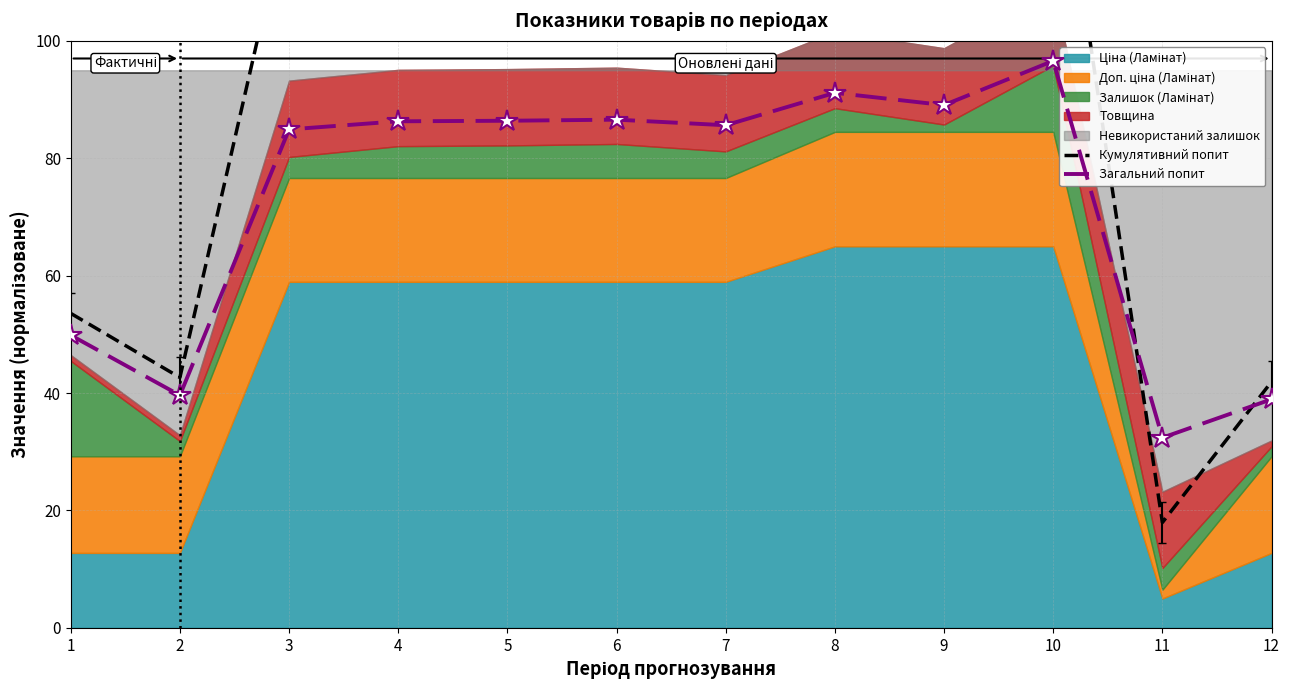

True or false: Загальний попит has a value of 143.5 at 8.

False